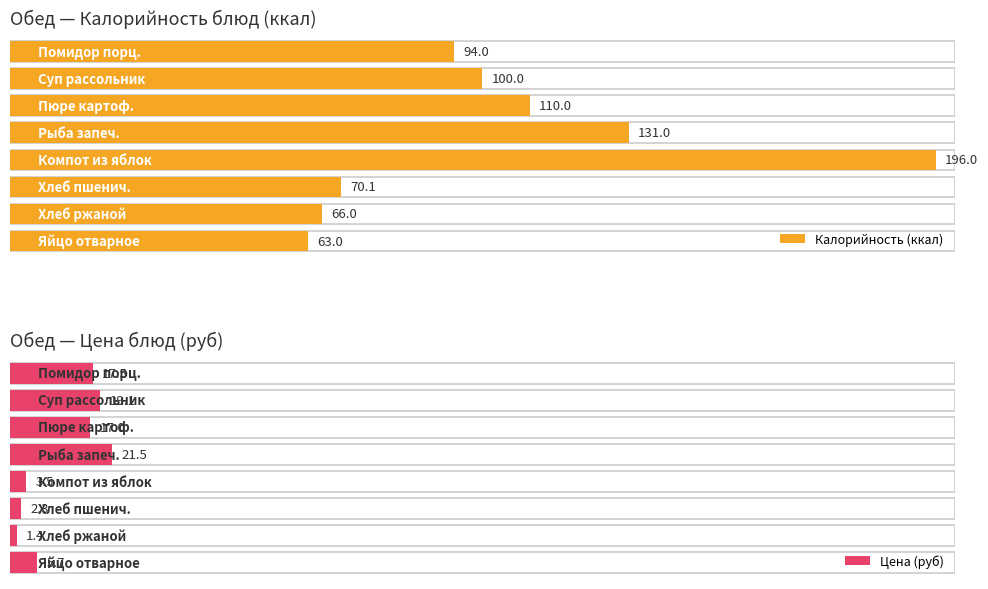

Reading left to right, list all the values displayed in this chart.

Калорийность: 94.0	100.0	110.0	131.0	196.0	70.1	66.0	63.0
Цена: 17.5	19.1	17.0	21.5	3.5	2.3	1.4	5.7